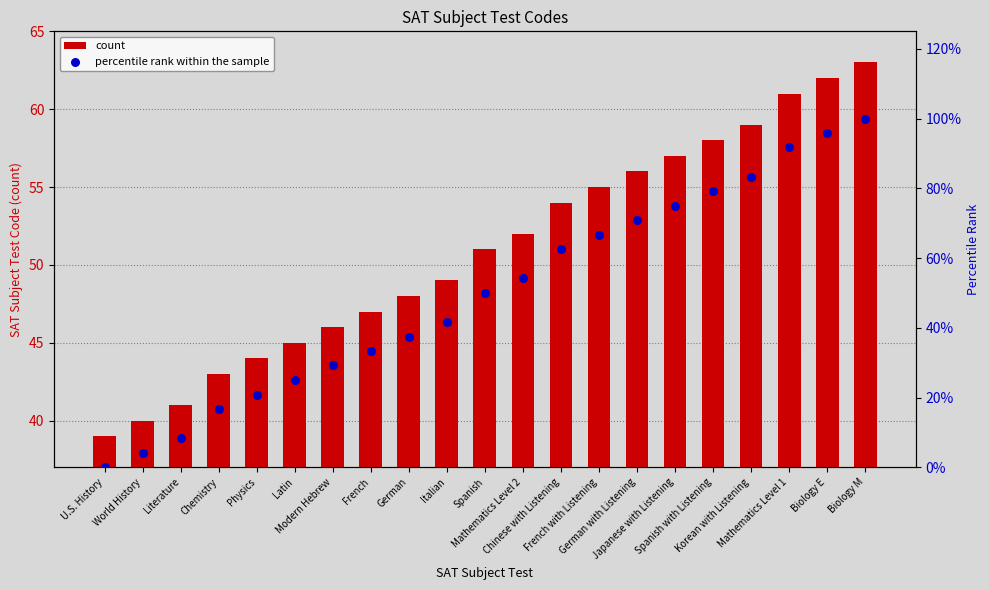

Which series contains the highest Y value?

percentile rank within the sample